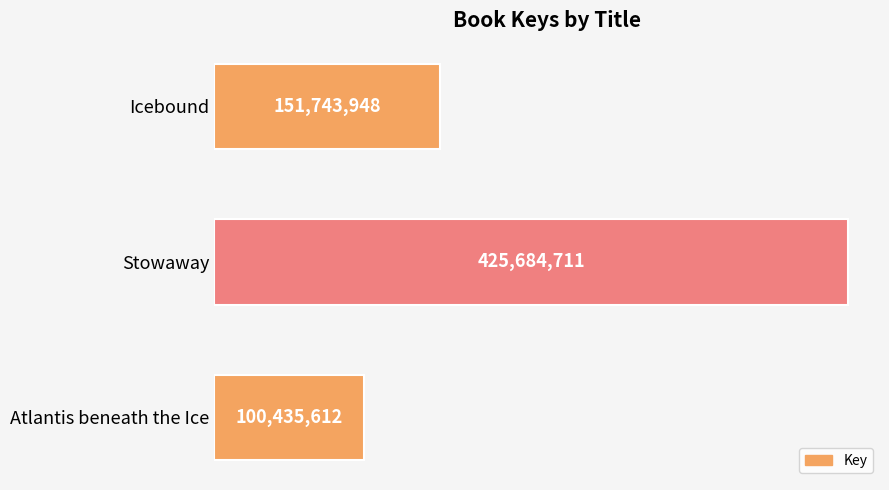

Count the number of categories in the chart.

3